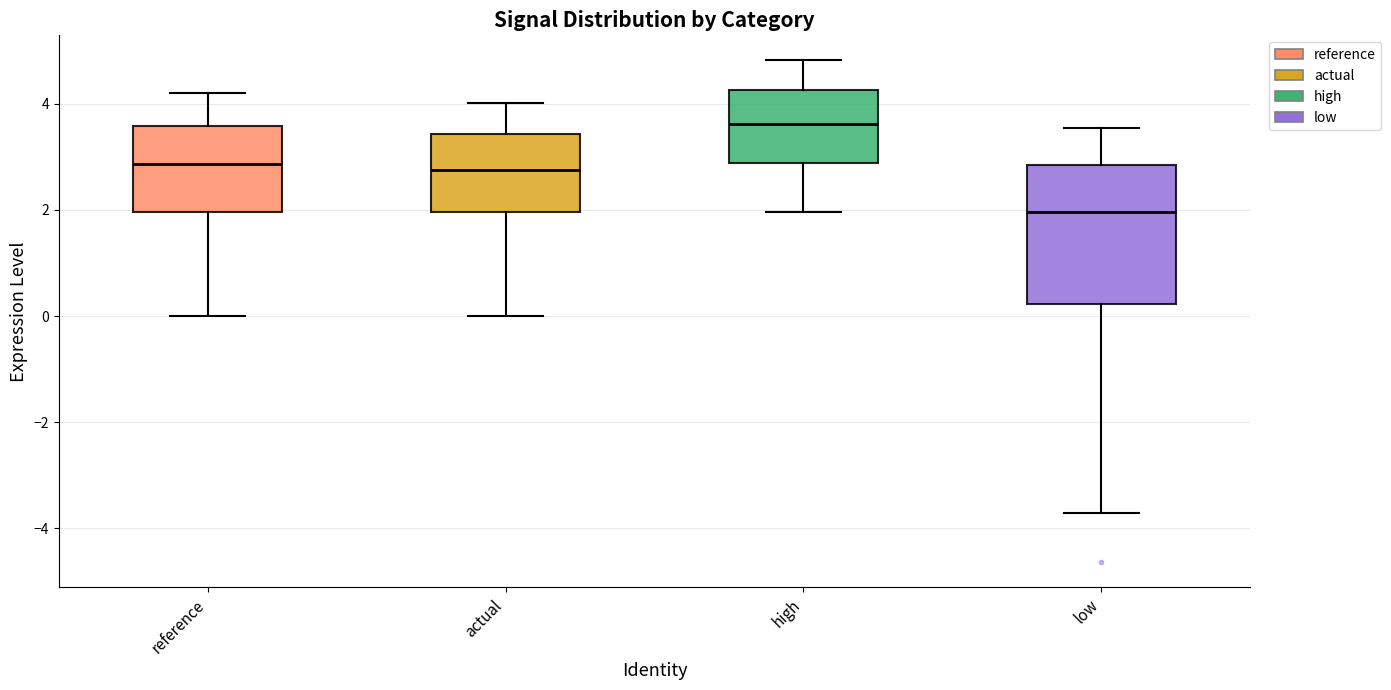

Reading left to right, read every box against the y-axis: the position of its median line, the range the box covers, and the ends of its whiskers. The values are not printed on the chart, so give them approximately, as read against the axis.

reference: median 2.8, box 2.0 to 3.6, whiskers 0.0 to 4.2
actual: median 2.8, box 2.0 to 3.4, whiskers 0.0 to 4.0
high: median 3.6, box 2.8 to 4.2, whiskers 2.0 to 4.8
low: median 2.0, box 0.2 to 2.8, whiskers -3.8 to 3.6